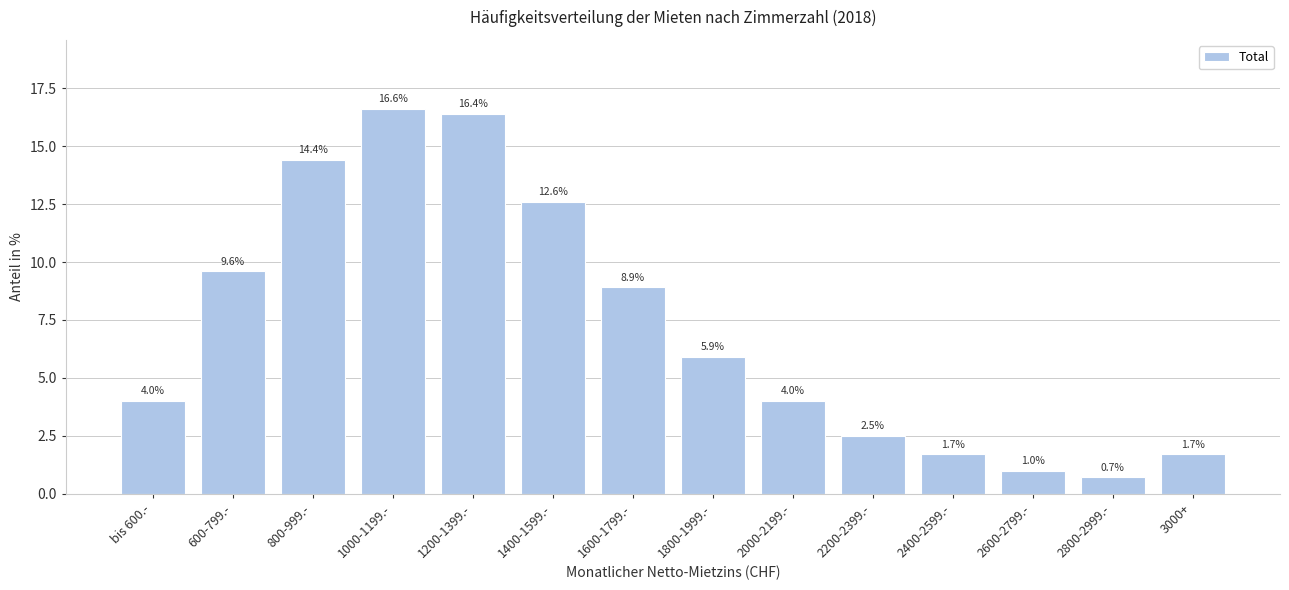

Reading left to right, extract all data points from this chart.

4.0	9.6	14.4	16.6	16.4	12.6	8.9	5.9	4.0	2.5	1.7	1.0	0.7	1.7